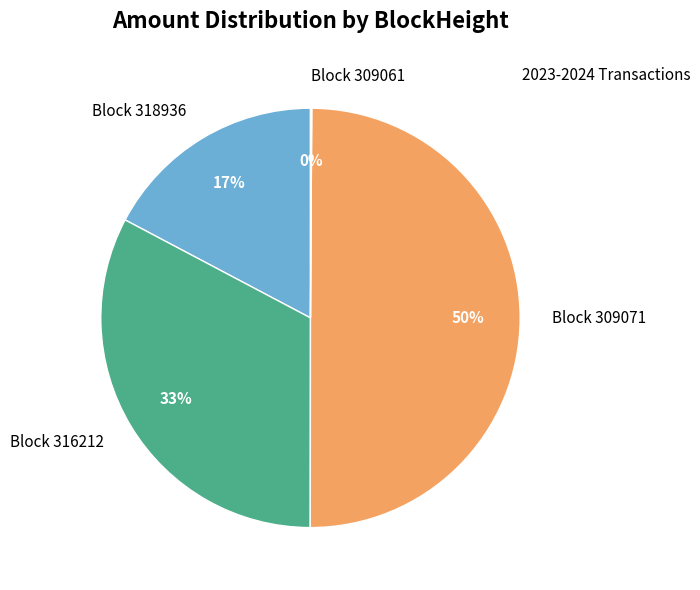

What is the ratio of the value at Block 316212 to the value at Block 318936?

1.9